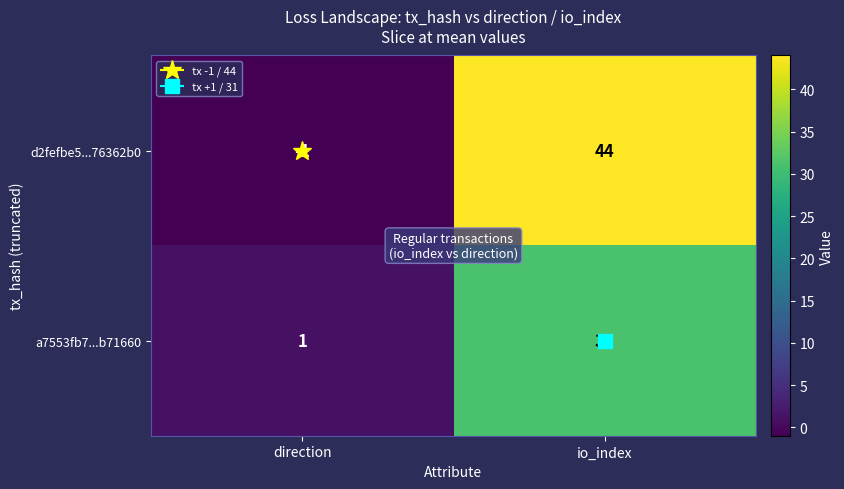

At which label does d2fefbe5...76362b0 reach its minimum?

direction